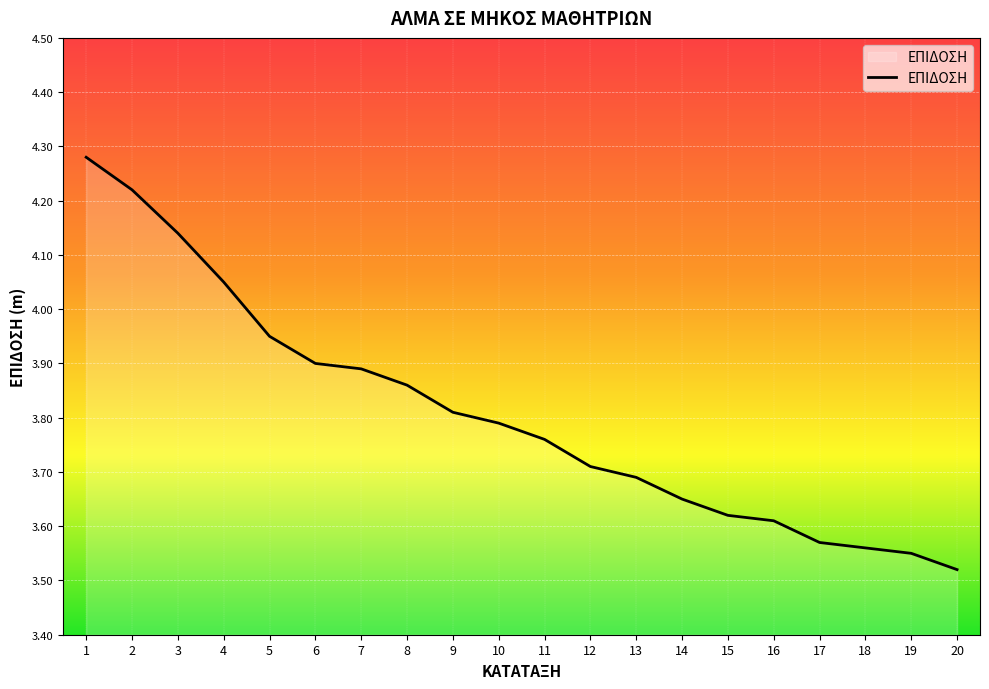

What is the difference between the maximum and minimum values?

0.8